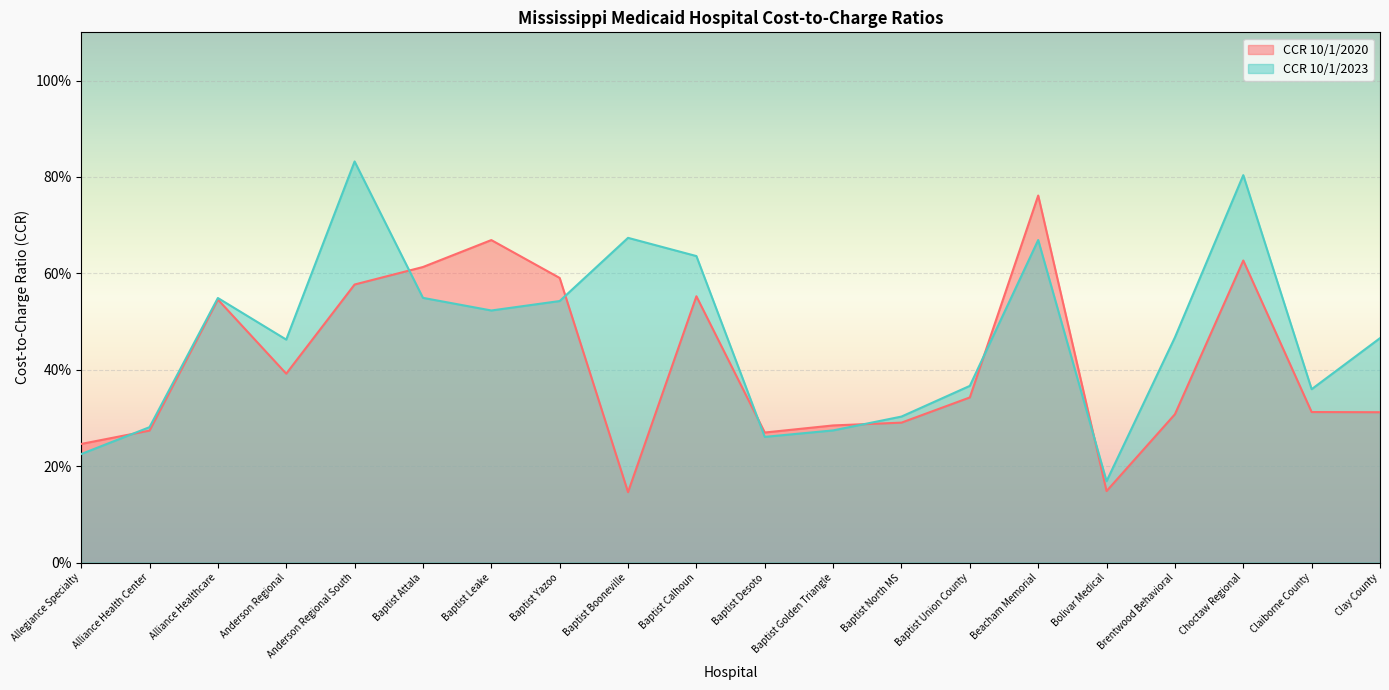

Reading left to right, extract all data points from this chart.

CCR 10/1/2020: Allegiance Specialty=0.2	Alliance Health Center=0.3	Alliance Healthcare=0.5	Anderson Regional=0.4	Anderson Regional South=0.6	Baptist Attala=0.6	Baptist Leake=0.7	Baptist Yazoo=0.6	Baptist Booneville=0.1	Baptist Calhoun=0.6	Baptist Desoto=0.3	Baptist Golden Triangle=0.3	Baptist North MS=0.3	Baptist Union County=0.3	Beacham Memorial=0.8	Bolivar Medical=0.1	Brentwood Behavioral=0.3	Choctaw Regional=0.6	Claiborne County=0.3	Clay County=0.3
CCR 10/1/2023: Allegiance Specialty=0.2	Alliance Health Center=0.3	Alliance Healthcare=0.5	Anderson Regional=0.5	Anderson Regional South=0.8	Baptist Attala=0.5	Baptist Leake=0.5	Baptist Yazoo=0.5	Baptist Booneville=0.7	Baptist Calhoun=0.6	Baptist Desoto=0.3	Baptist Golden Triangle=0.3	Baptist North MS=0.3	Baptist Union County=0.4	Beacham Memorial=0.7	Bolivar Medical=0.2	Brentwood Behavioral=0.5	Choctaw Regional=0.8	Claiborne County=0.4	Clay County=0.5